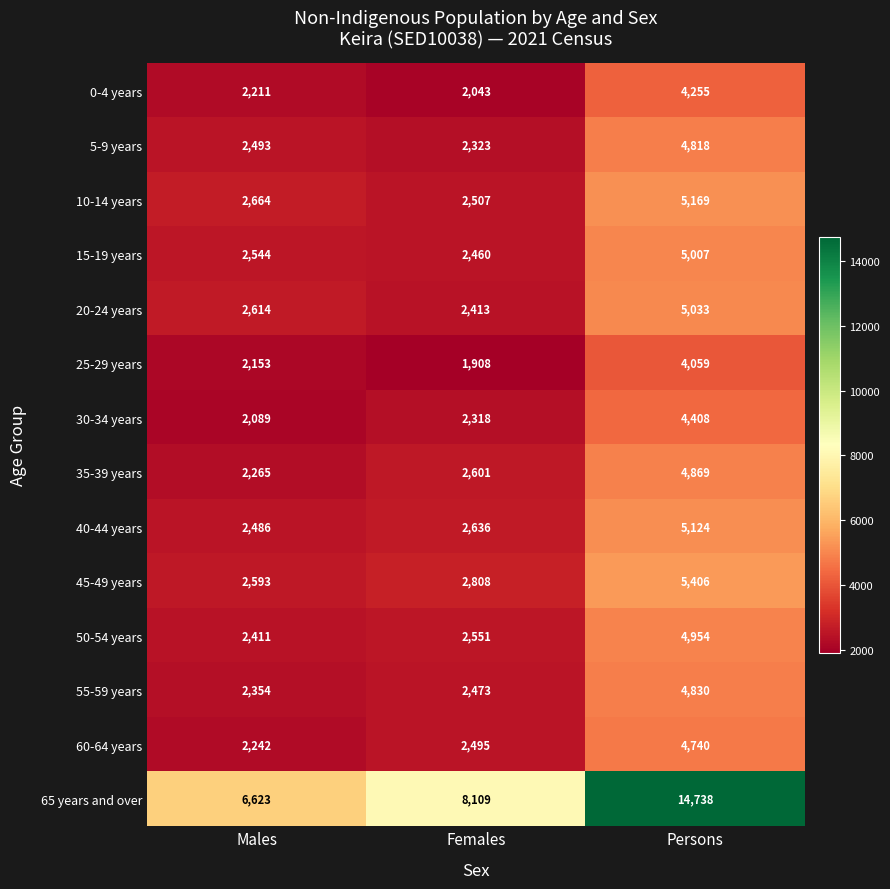

What is the difference between the maximum and minimum values in the 30-34 years series?

2319